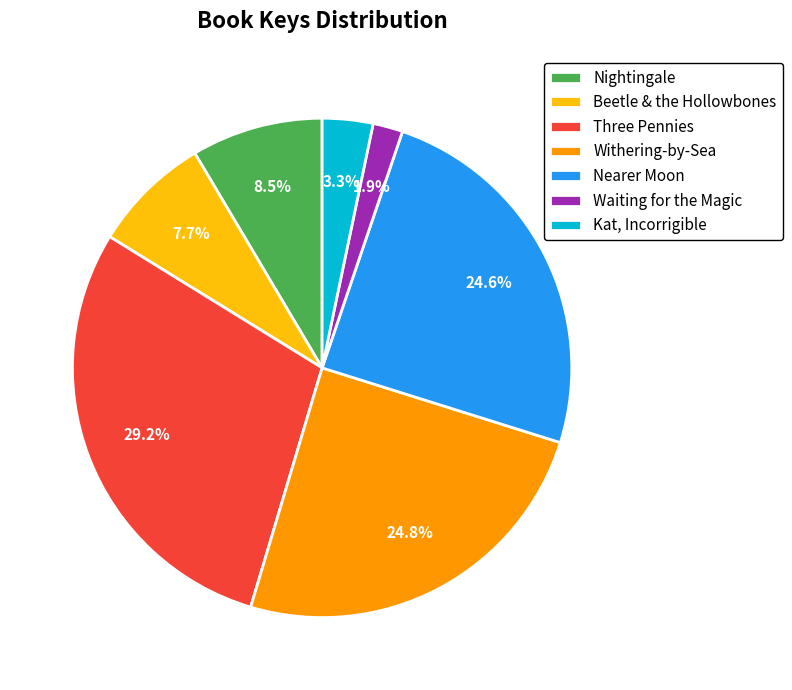

Is the sum of Three Pennies and Nightingale greater than half?

No